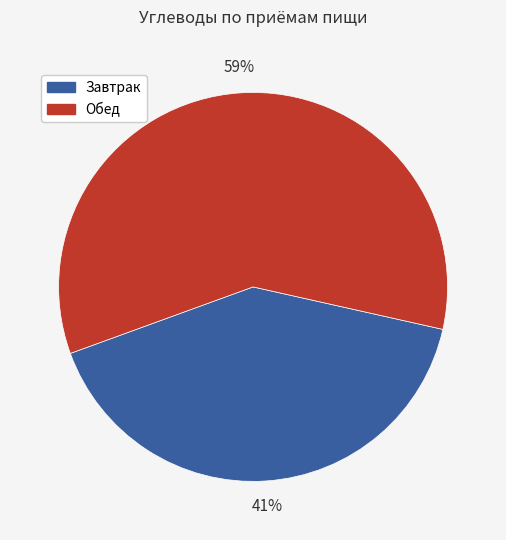

To the nearest percent, what is the combined percentage of Завтрак and Обед?

100%